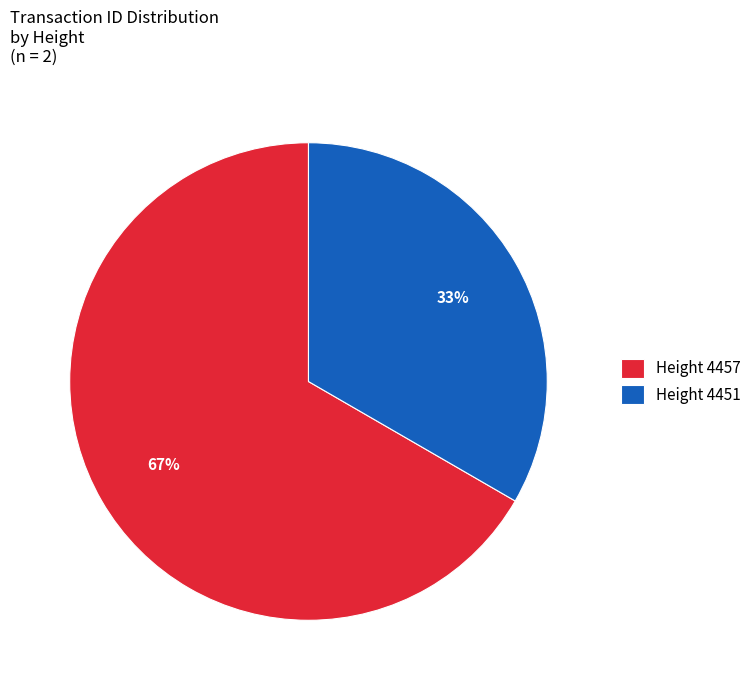

Which category has the smallest portion of the pie?

Height 4451